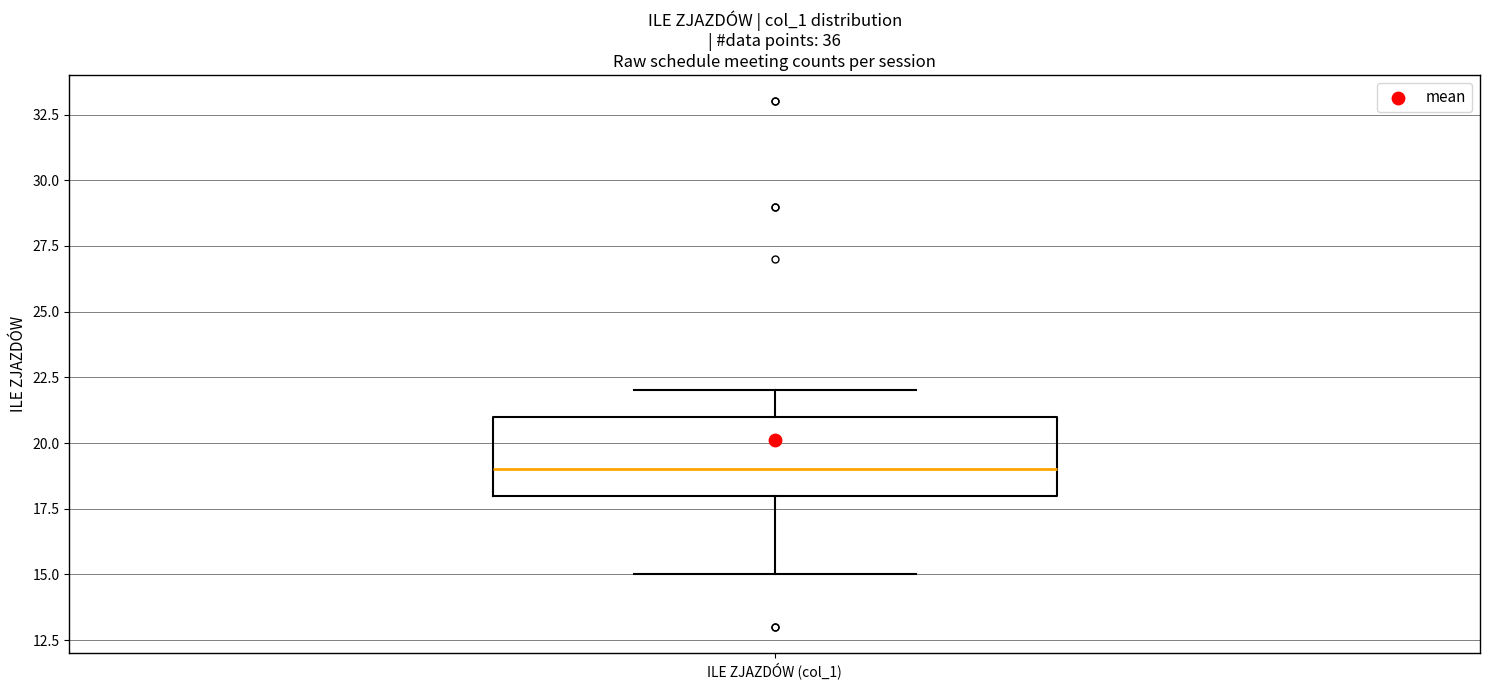

Where is the upper edge of the box for ILE ZJAZDÓW (col_1) on the y-axis? The values are not printed on the chart, so give them approximately, as read against the axis.

21